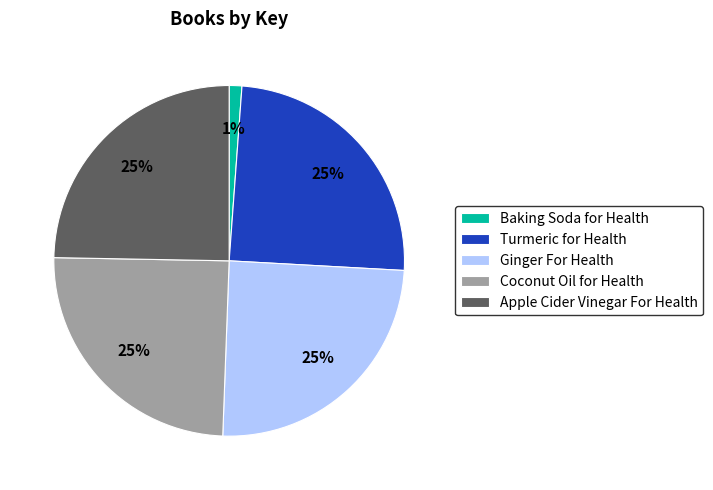

To the nearest percent, what is the average slice percentage?

20%